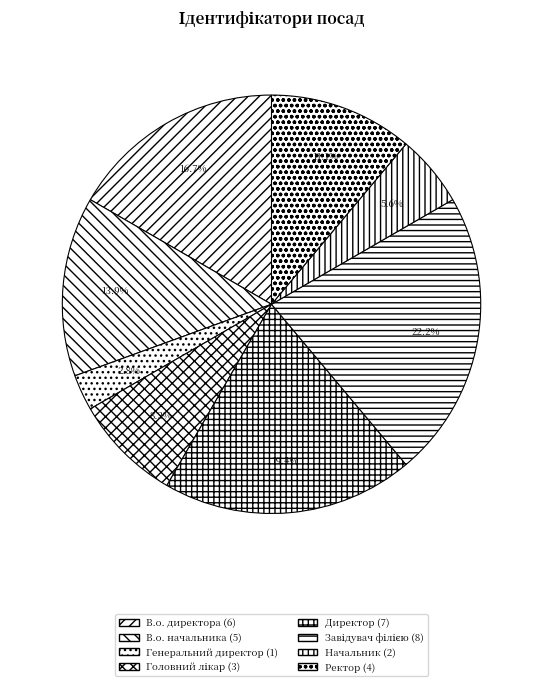

What percentage is NOT represented by Начальник?

94.4%